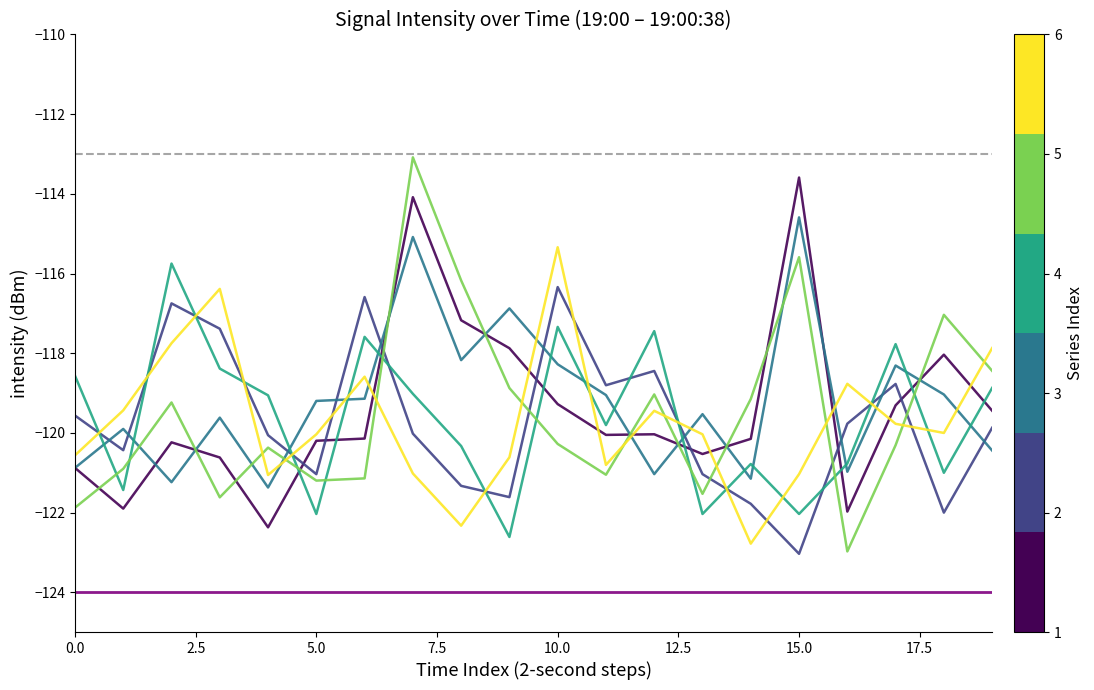

What is the maximum value shown in the chart?

-113.1